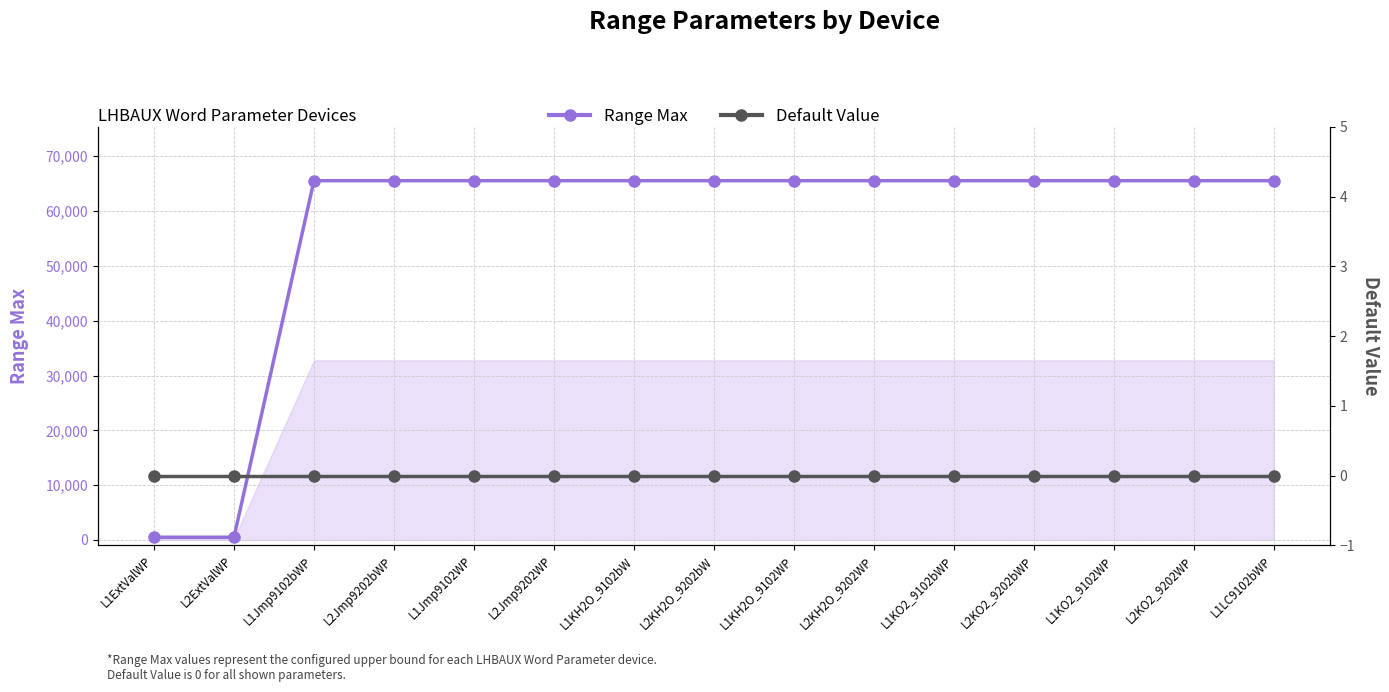

Which series has the largest range (max minus min)?

Range Max